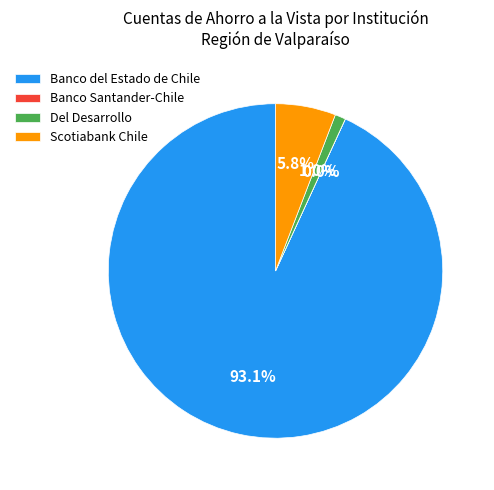

What is the largest slice in the pie chart?

Banco del Estado de Chile